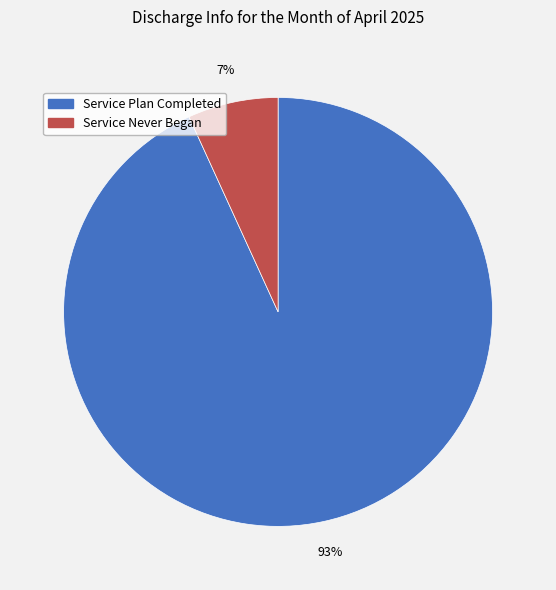

Count the number of slices in the pie.

2